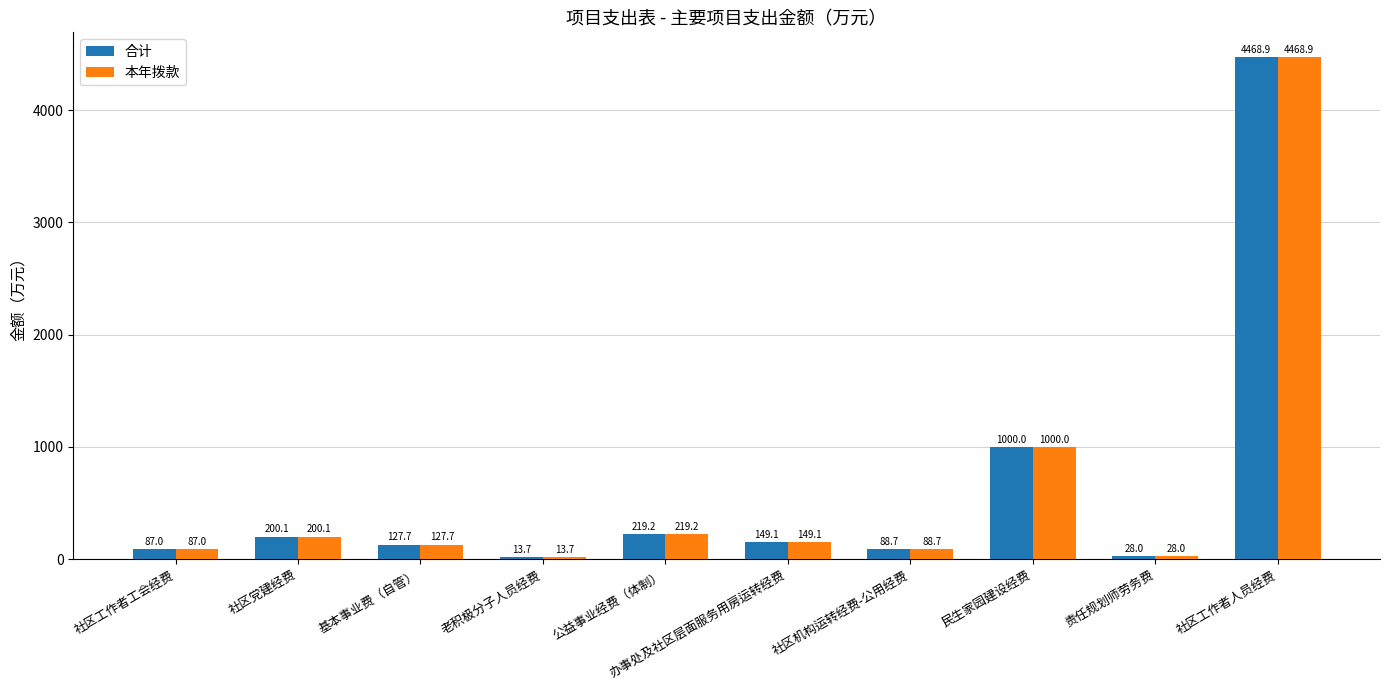

What is the maximum value shown in the chart?

4468.9